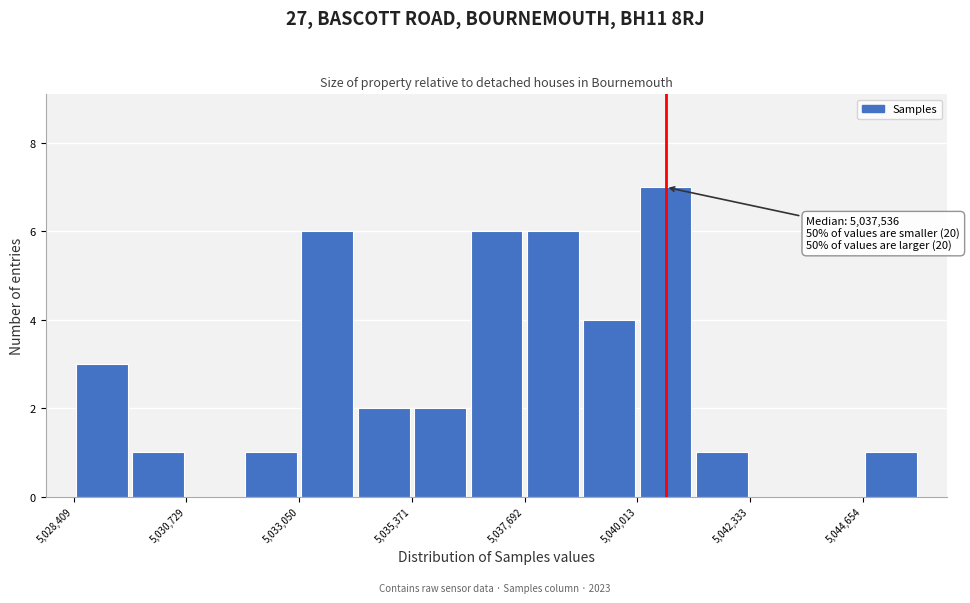

Read against the x-axis, roughly where is the centre of the tallest bar?

5040500